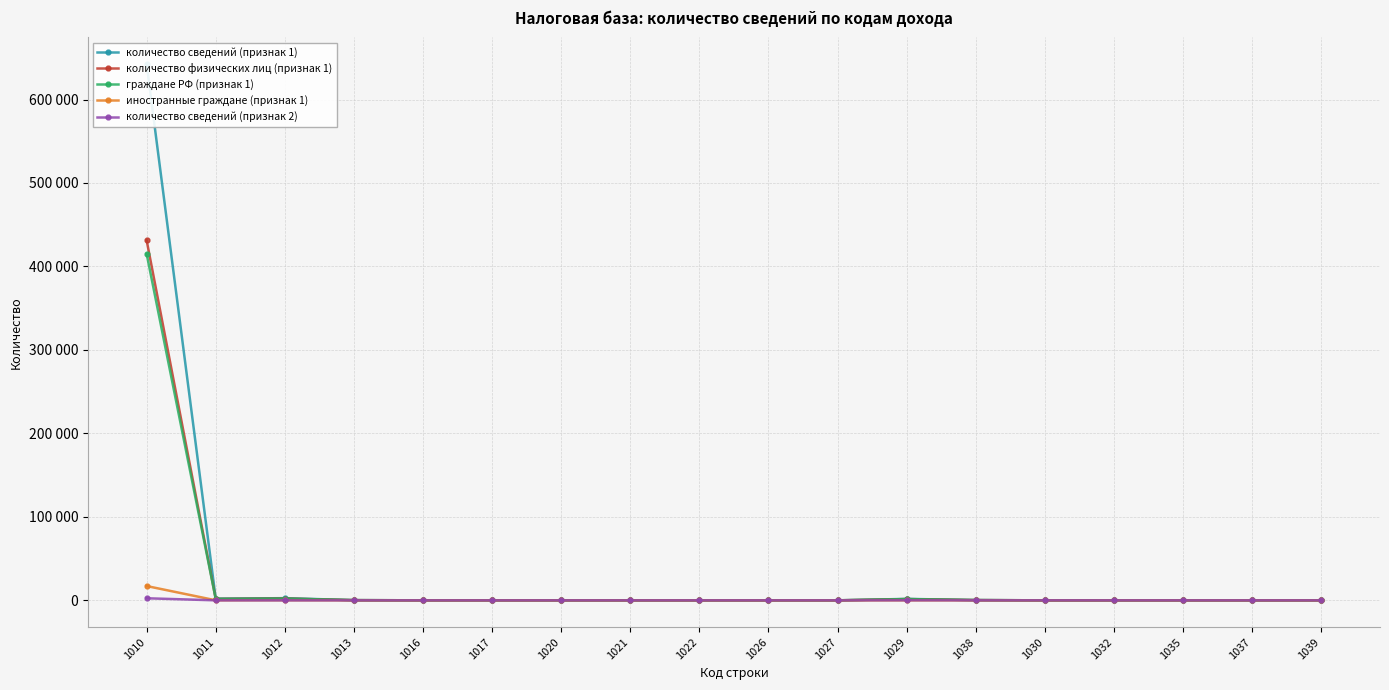

Reading left to right, extract all data points from this chart.

количество сведений (признак 1): 642288	1992	2613	249	27	50	3	12	2	1	9	1745	330	0	0	0	0	0
количество физических лиц (признак 1): 431372	1727	2203	241	27	50	3	12	2	1	9	1521	316	0	0	0	0	0
граждане РФ (признак 1): 415147	1663	2094	240	27	50	3	12	2	1	9	1503	314	0	0	0	0	0
иностранные граждане (признак 1): 17135	64	109	1	0	0	0	0	0	0	0	20	2	0	0	0	0	0
количество сведений (признак 2): 2488	1	5	3	0	0	2	0	0	0	0	78	23	21	3	2	4	0